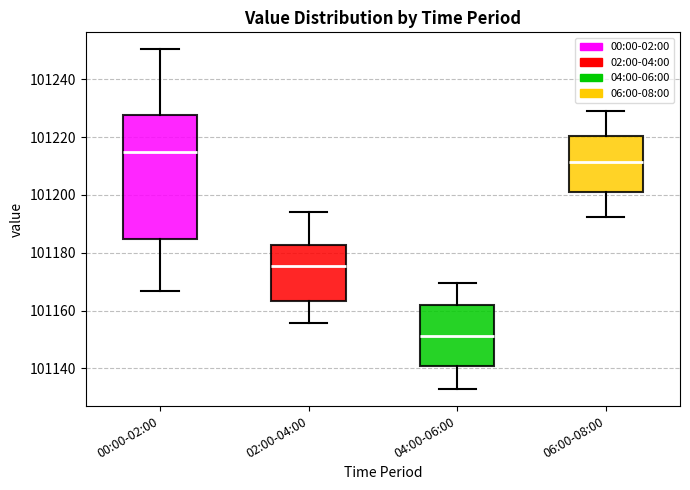

Which box has the highest median line?

00:00-02:00